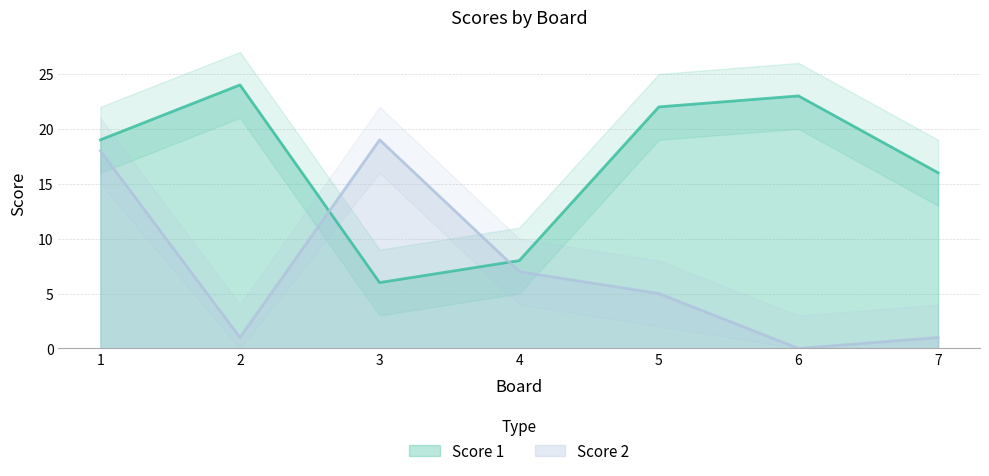

What is the spread (max minus min) of values at 4?

1